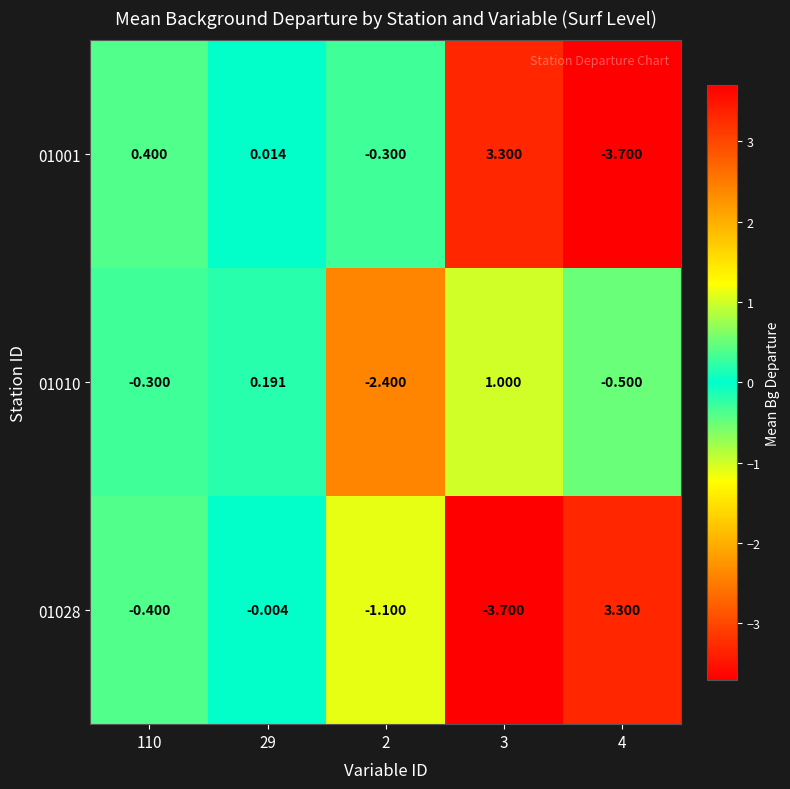

What is the smallest value displayed?

-3.7